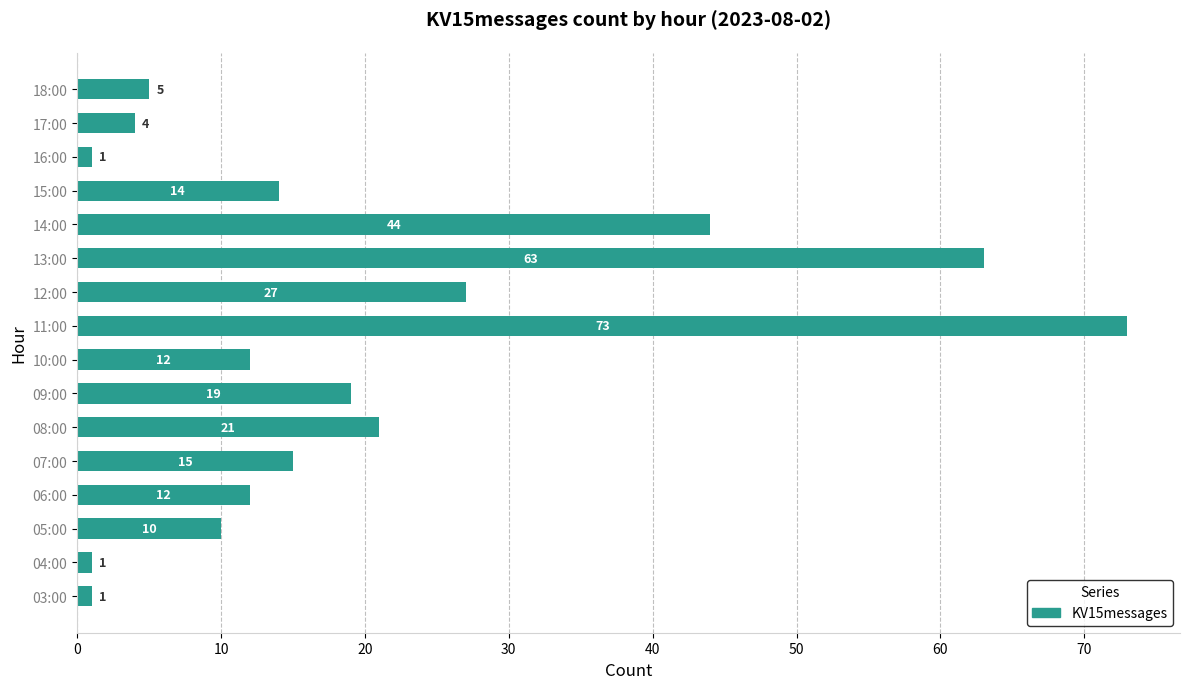

What is the difference between the second highest and minimum values?

62